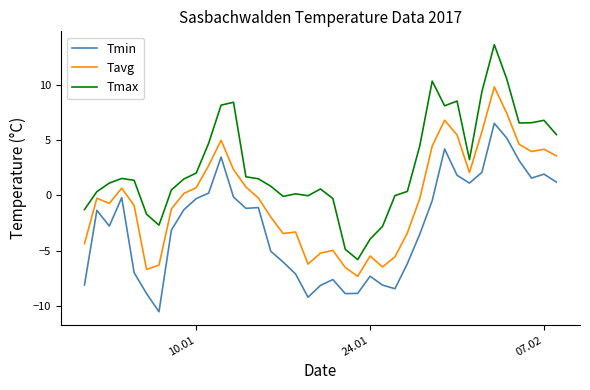

Rank the series by their maximum value, from highest to lowest.

Tmax, Tavg, Tmin